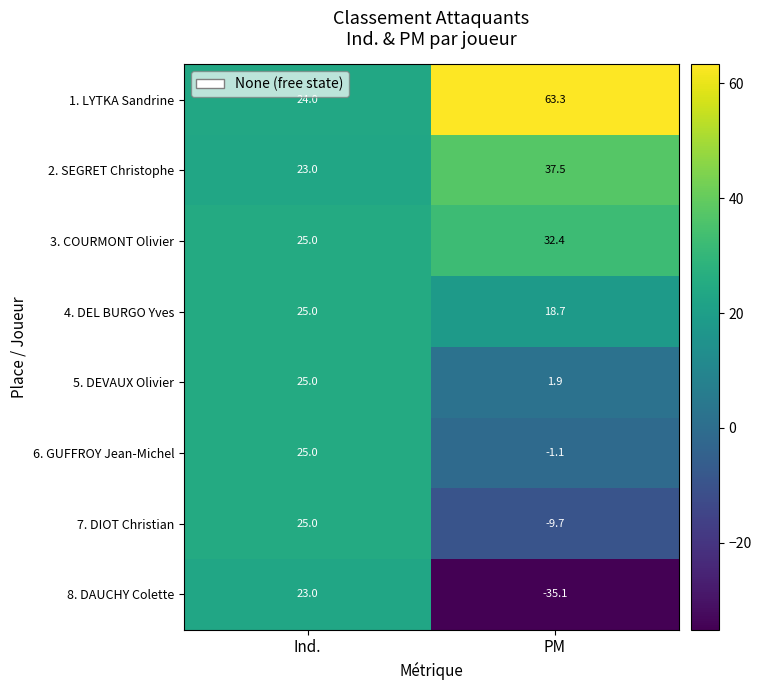

What is the average value of the 4. DEL BURGO Yves series?

21.9